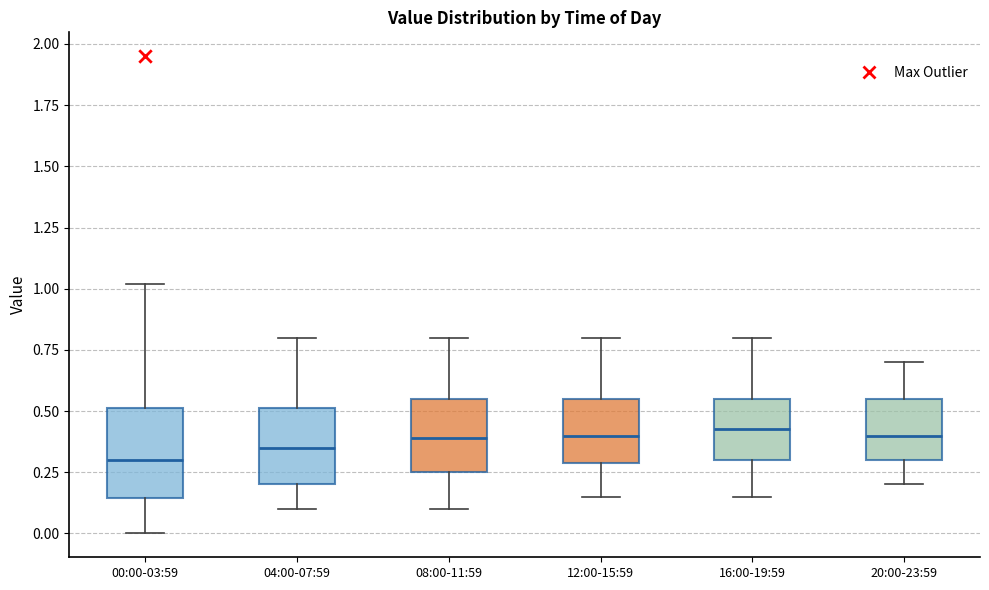

Reading left to right, transcribe this box plot: for each box, give where its median line is, the range the box spans, and where its two whiskers end, as read against the y-axis. The values are not printed on the chart, so give them approximately, as read against the axis.

00:00-03:59: median 0.30, box 0.15 to 0.50, whiskers 0.00 to 1.00
04:00-07:59: median 0.35, box 0.20 to 0.50, whiskers 0.10 to 0.80
08:00-11:59: median 0.40, box 0.25 to 0.55, whiskers 0.10 to 0.80
12:00-15:59: median 0.40, box 0.30 to 0.55, whiskers 0.15 to 0.80
16:00-19:59: median 0.45, box 0.30 to 0.55, whiskers 0.15 to 0.80
20:00-23:59: median 0.40, box 0.30 to 0.55, whiskers 0.20 to 0.70